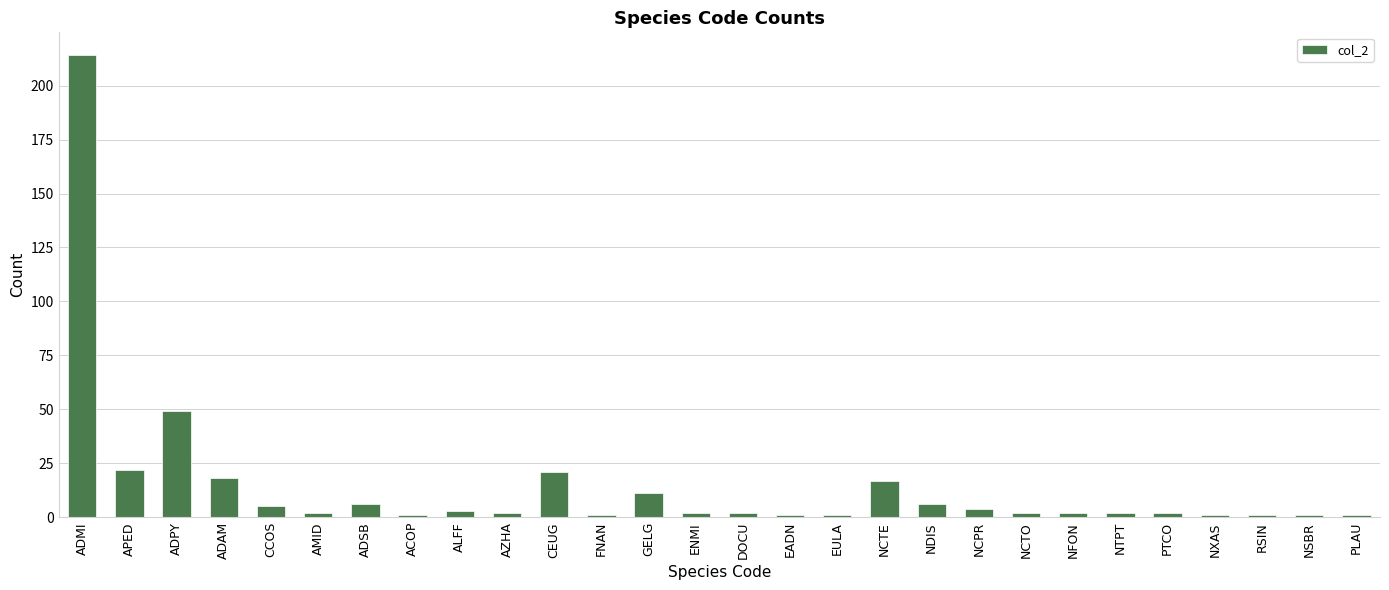

What is the label of the 13th bar from the right?

EADN